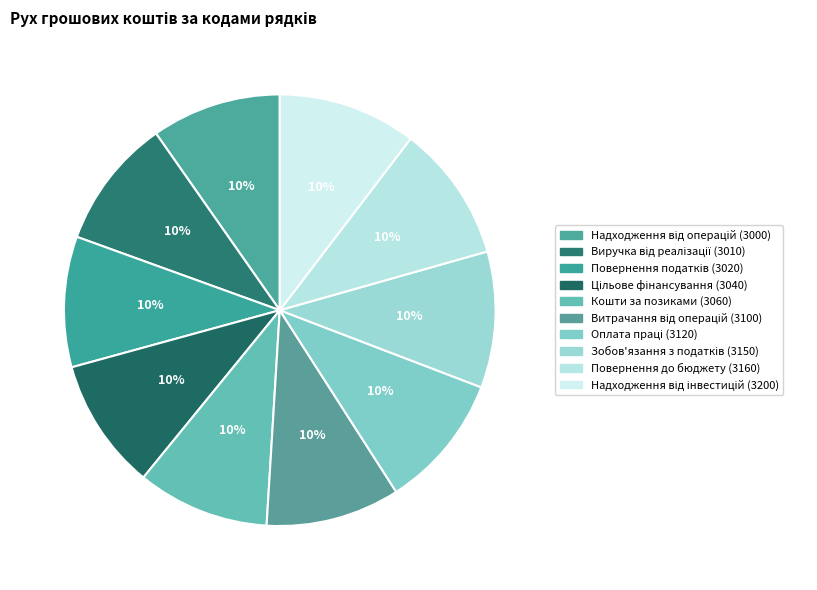

How many segments does this pie chart have?

10